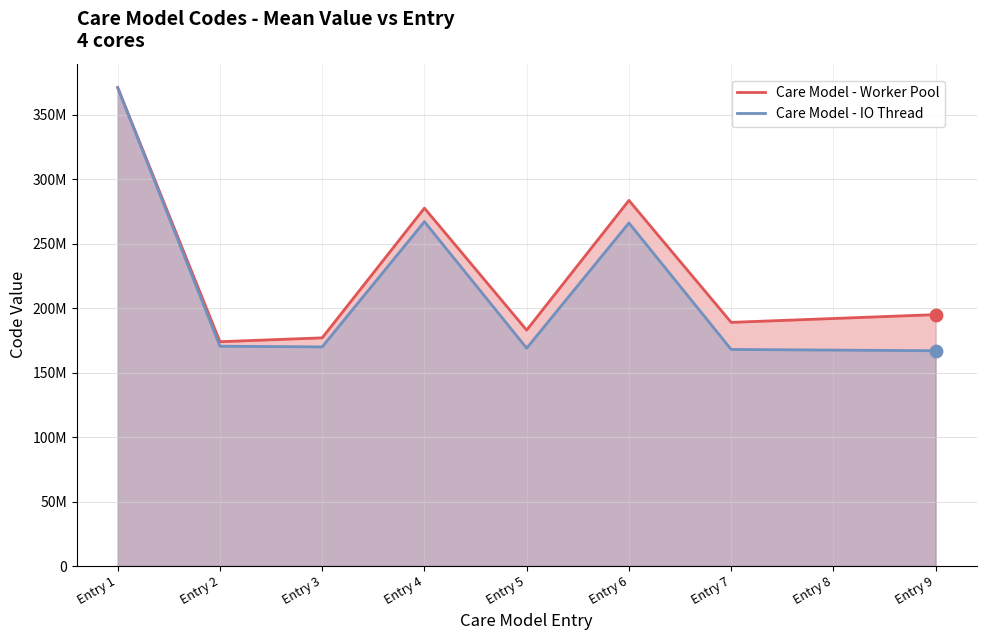

Which series reaches the minimum Y coordinate?

Care Model - IO Thread